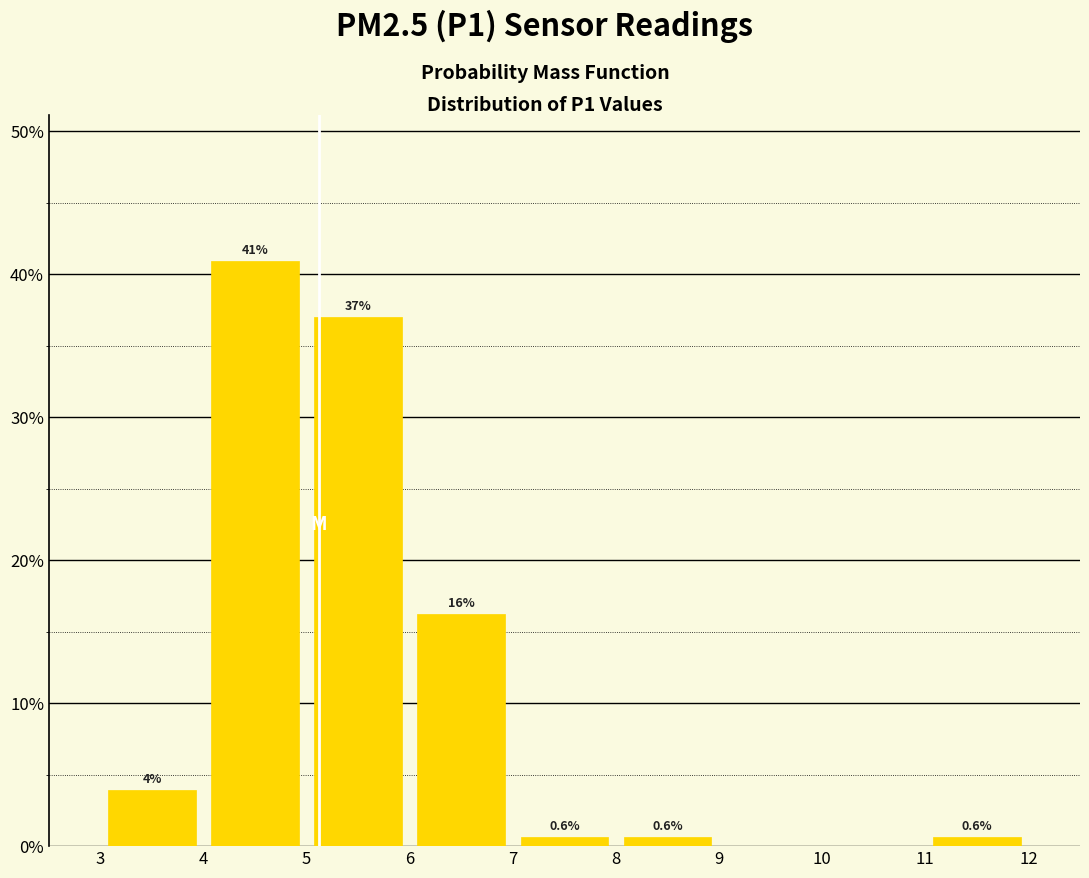

Over which range of the x-axis is the bar tallest?

4 to 5